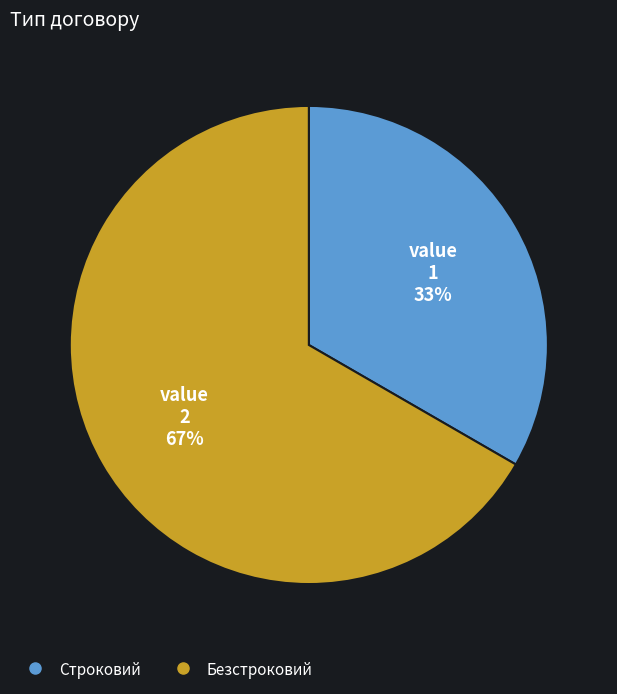

Which slice is the smallest?

Строковий